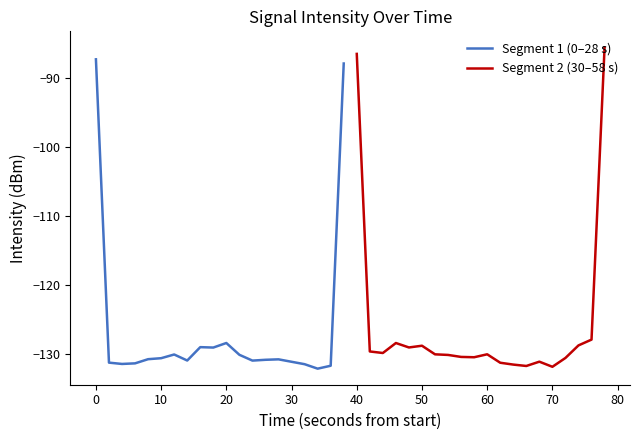

What is the approximate value of Segment 1 (0–28 s) at 10?

-130.7